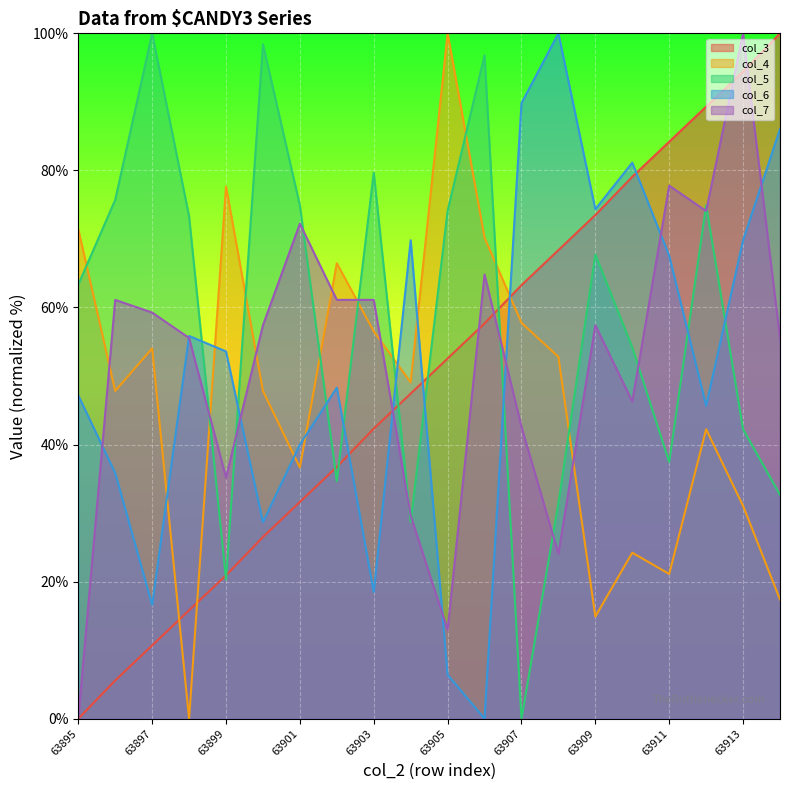

What is the difference between the highest and lowest values at 63909?

59.4